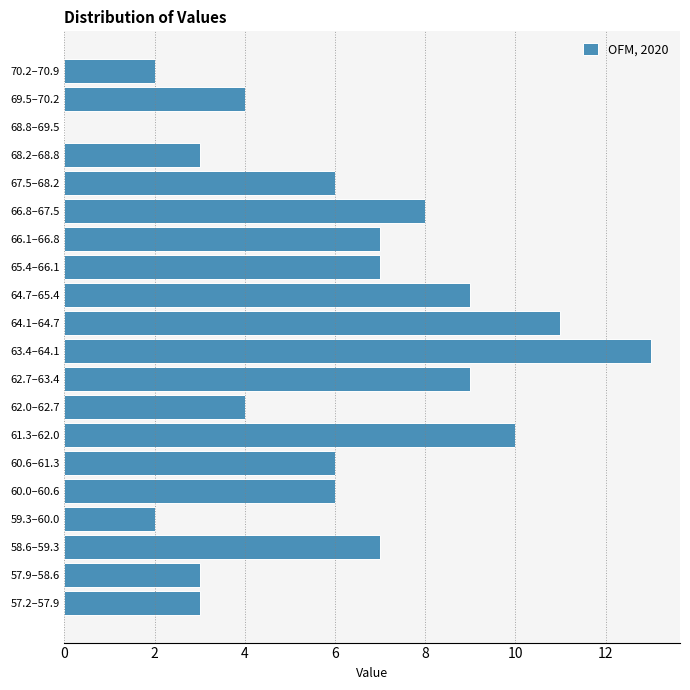

Reading top to bottom, extract all data points from this chart.

70.2–70.9=2	69.5–70.2=4	68.8–69.5=0	68.2–68.8=3	67.5–68.2=6	66.8–67.5=8	66.1–66.8=7	65.4–66.1=7	64.7–65.4=9	64.1–64.7=11	63.4–64.1=13	62.7–63.4=9	62.0–62.7=4	61.3–62.0=10	60.6–61.3=6	60.0–60.6=6	59.3–60.0=2	58.6–59.3=7	57.9–58.6=3	57.2–57.9=3